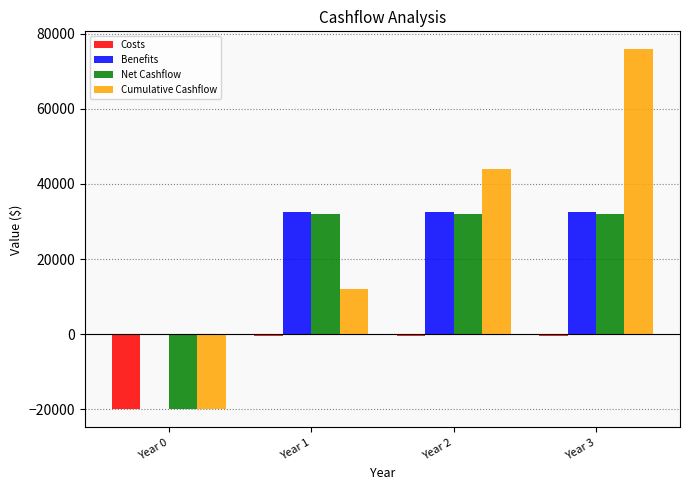

Reading right to left, transcribe all the data shown in this chart.

Costs: Year 3=-483.3	Year 2=-483.3	Year 1=-483.3	Year 0=-20083.3
Benefits: Year 3=32477.7	Year 2=32477.7	Year 1=32477.7	Year 0=0.0
Net Cashflow: Year 3=31994.4	Year 2=31994.4	Year 1=31994.4	Year 0=-20083.3
Cumulative Cashflow: Year 3=75899.7	Year 2=43905.4	Year 1=11911.0	Year 0=-20083.3